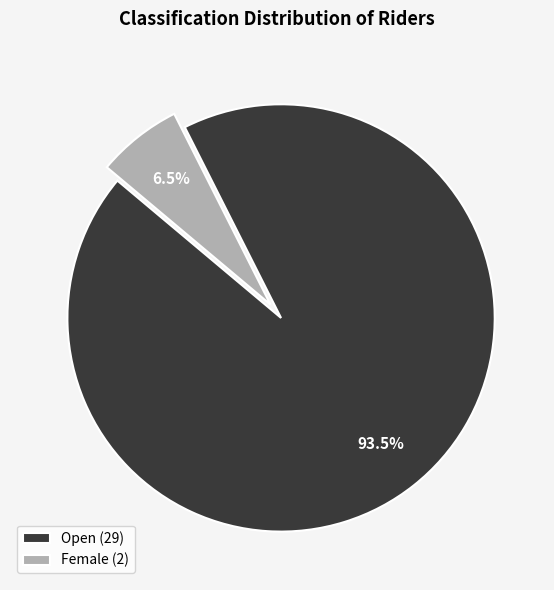

Is there any slice that represents more than half of the pie?

Yes